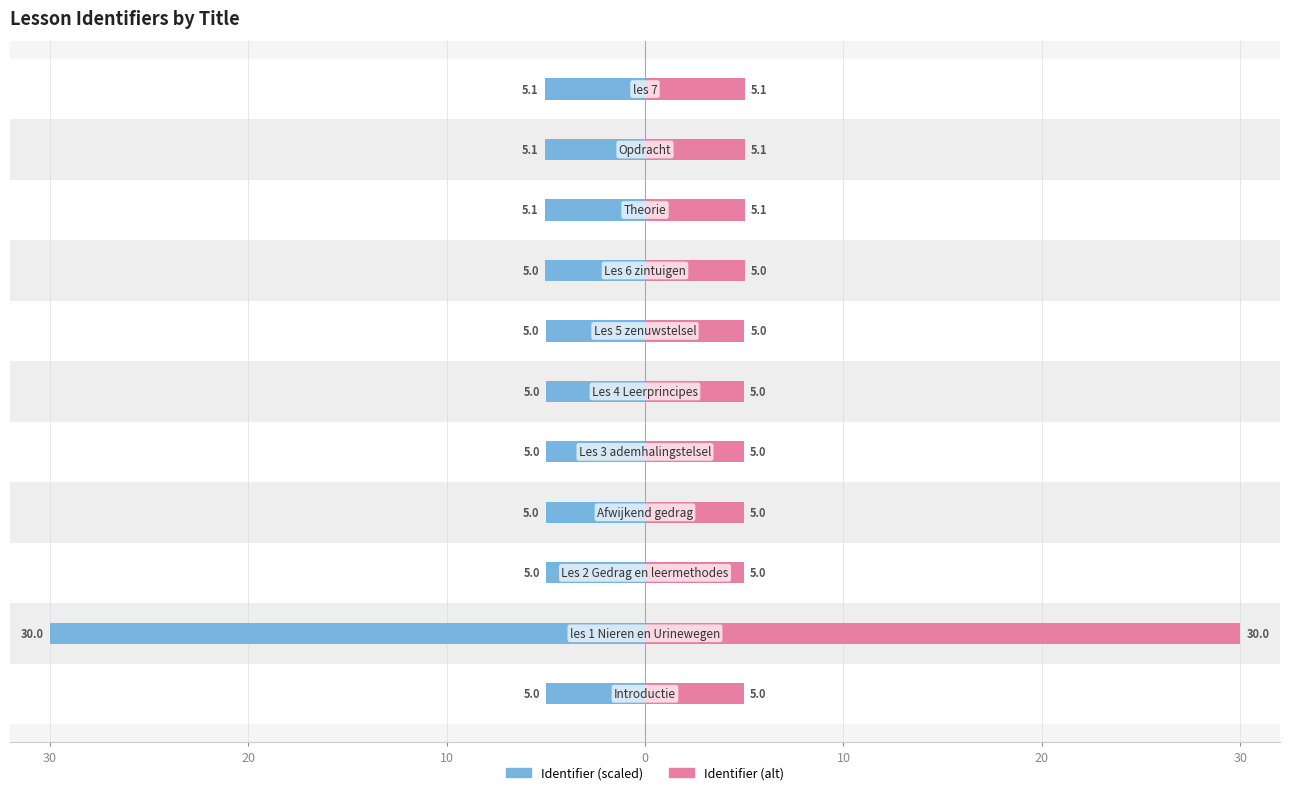

How many bars are there in total?

22